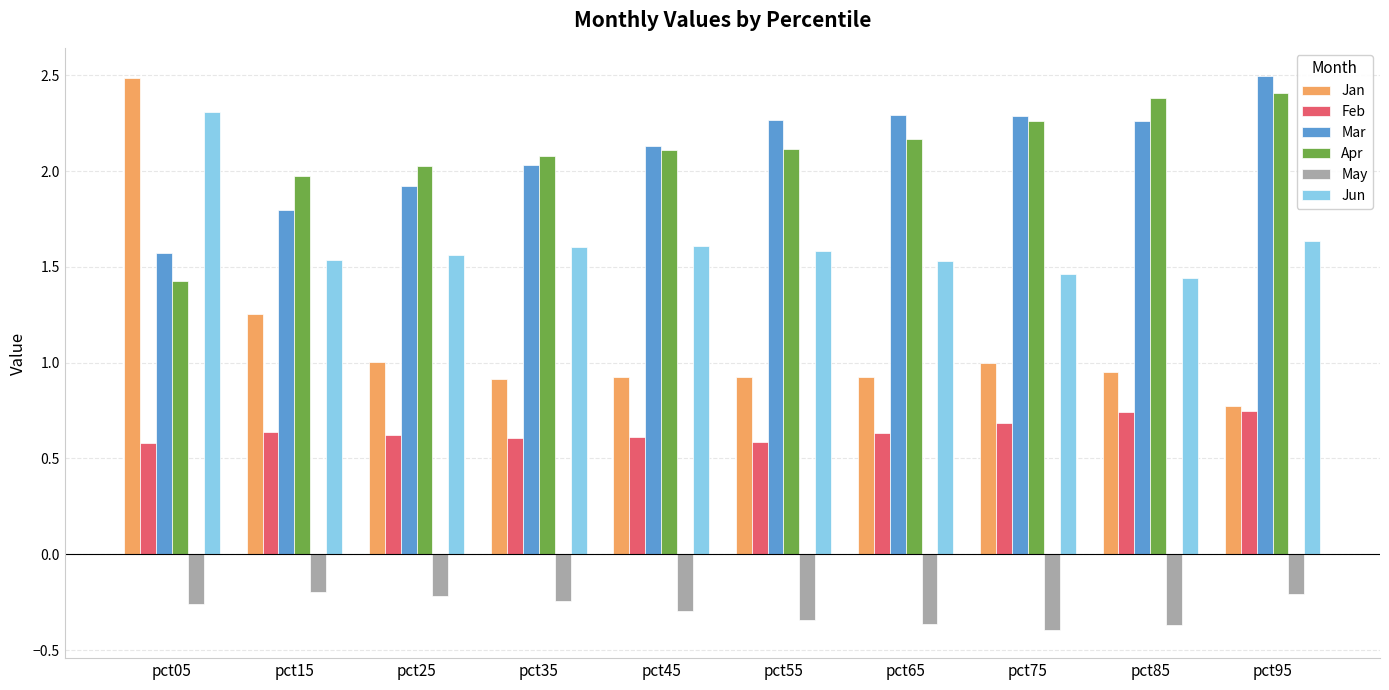

At which label does May reach its minimum?

pct75